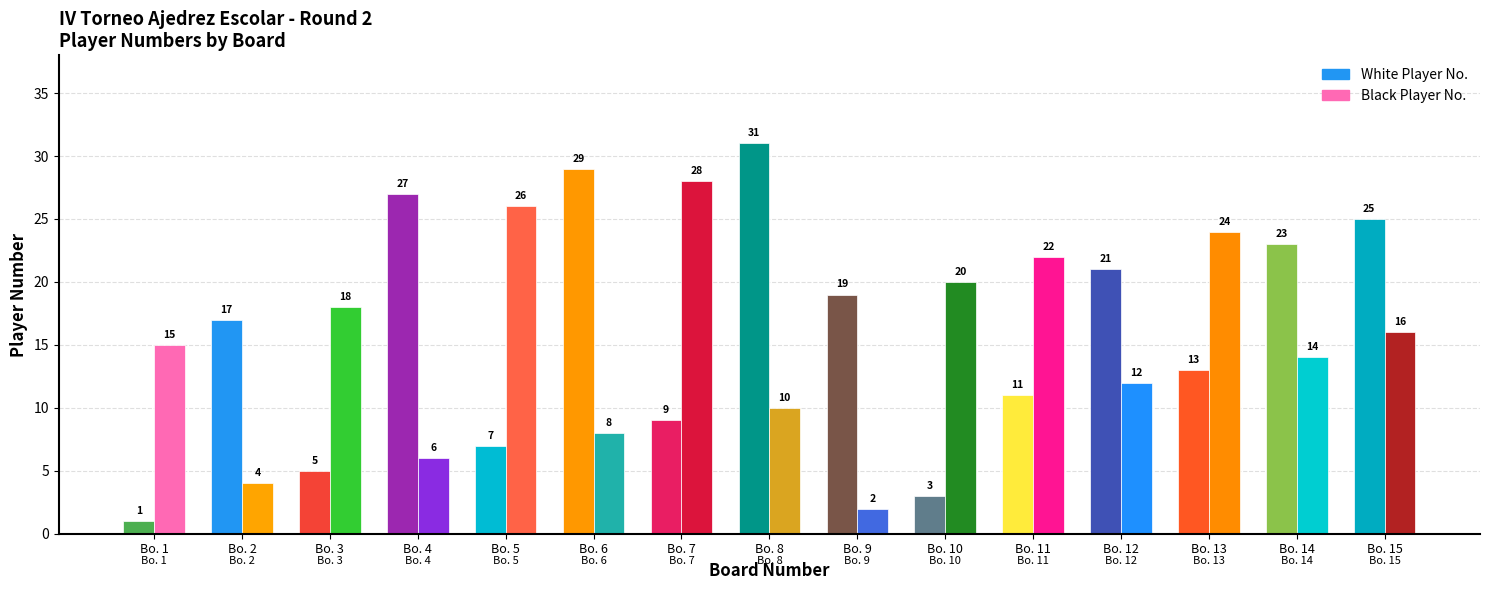

Which category has the lowest value across all series?

Bo. 1